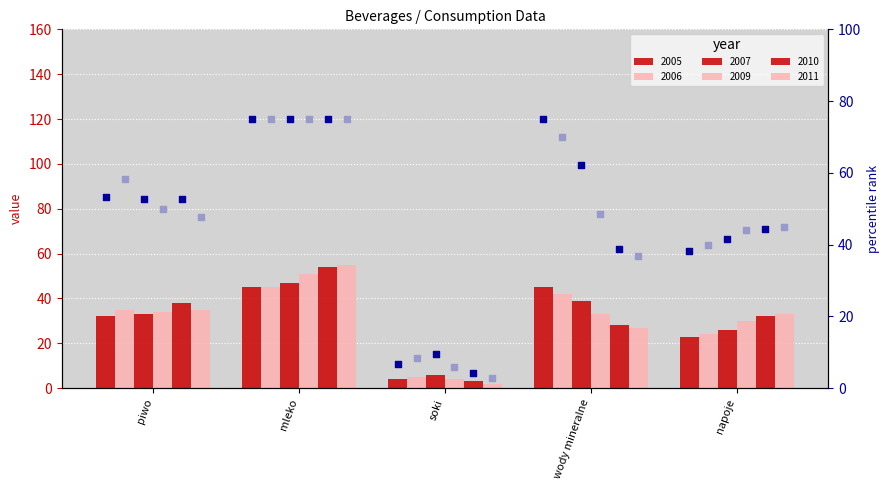

At which category is the sum across all series the highest?

mleko